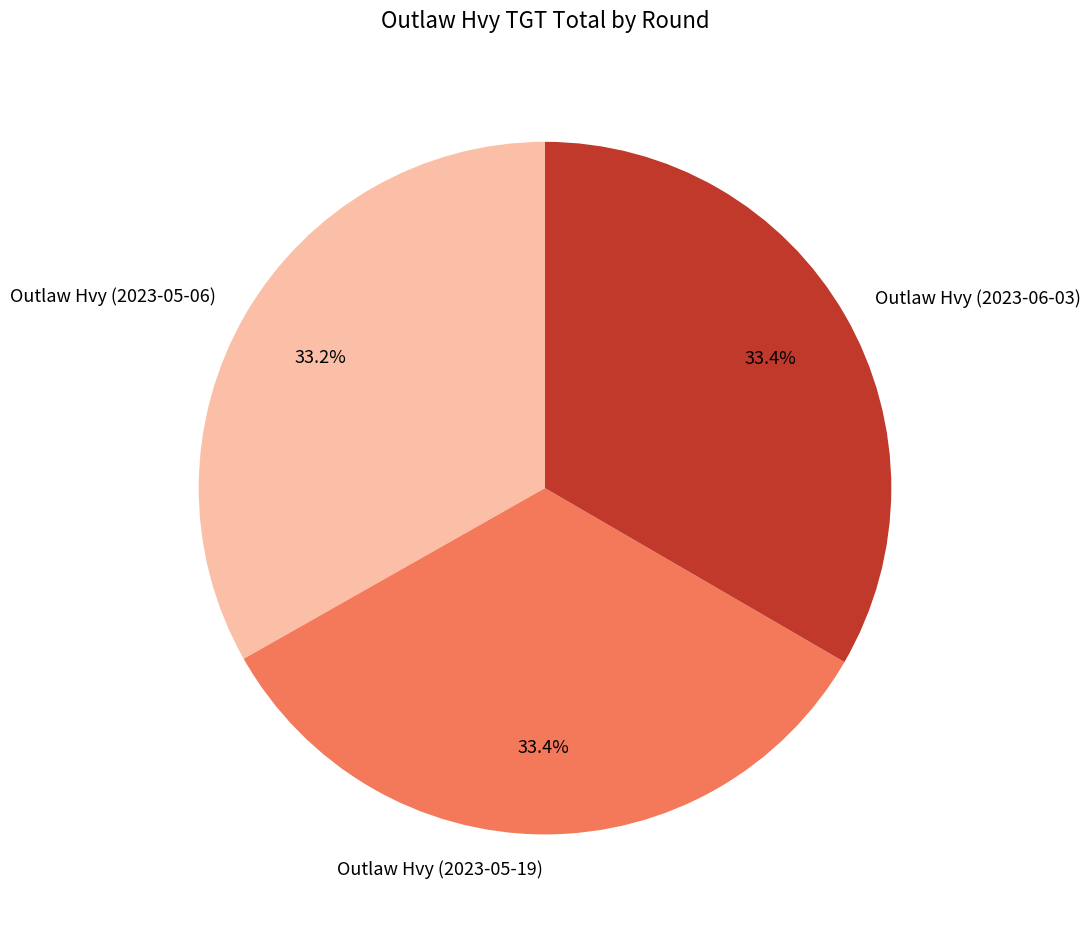

What percentage is the Outlaw Hvy (2023-05-19) slice, to the nearest percent?

33%